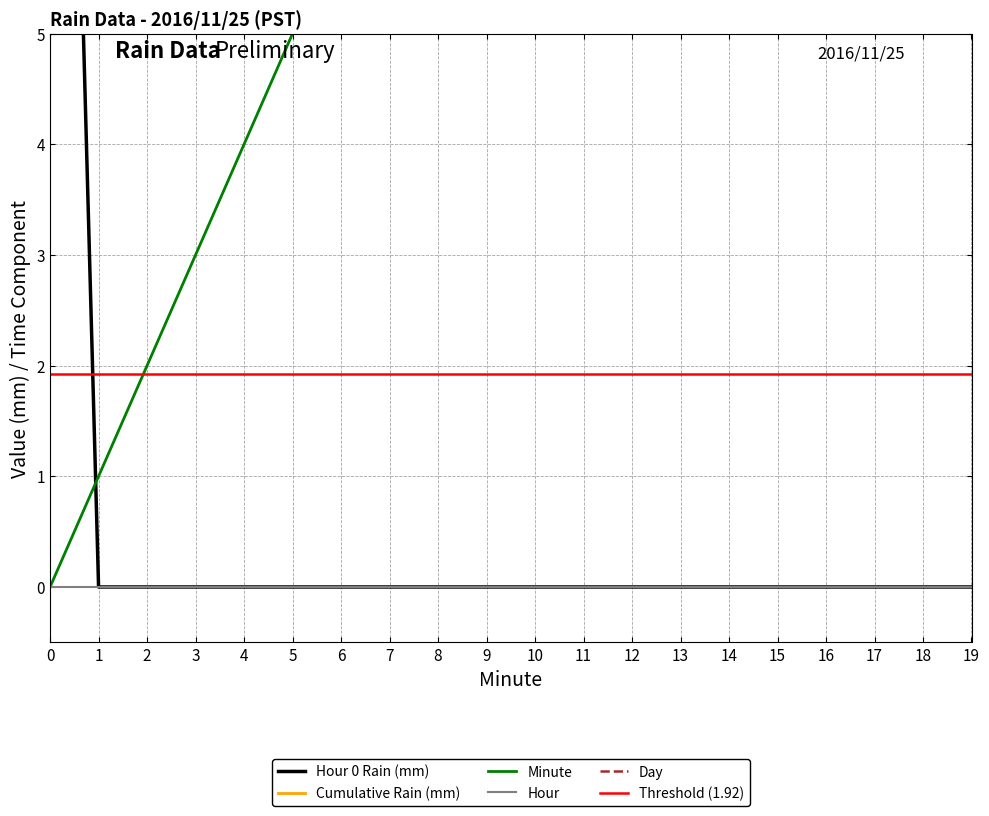

Reading left to right, extract all data points from this chart.

Hour 0 Rain (mm): 16	0	0	0	0	0	0	0	0	0	0	0	0	0	0	0	0	0	0	0
Cumulative Rain (mm): 16	16	16	16	16	16	16	16	16	16	16	16	16	16	16	16	16	16	16	16
Minute: 0	1	2	3	4	5	6	7	8	9	10	11	12	13	14	15	16	17	18	19
Hour: 0	0	0	0	0	0	0	0	0	0	0	0	0	0	0	0	0	0	0	0
Day: 25	25	25	25	25	25	25	25	25	25	25	25	25	25	25	25	25	25	25	25